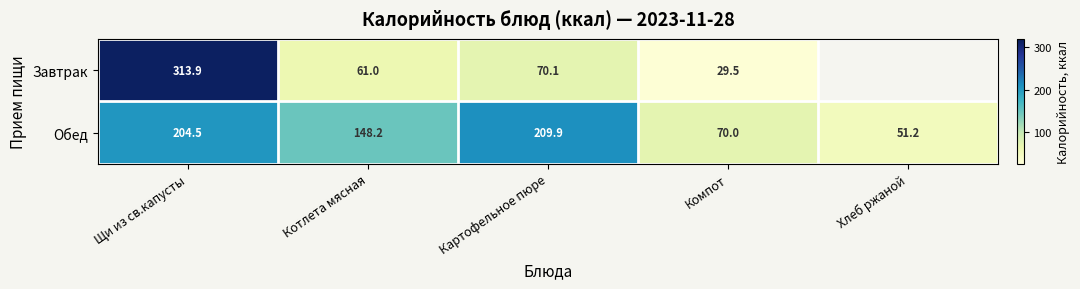

Rank the series at Котлета мясная from lowest to highest value.

Завтрак, Обед